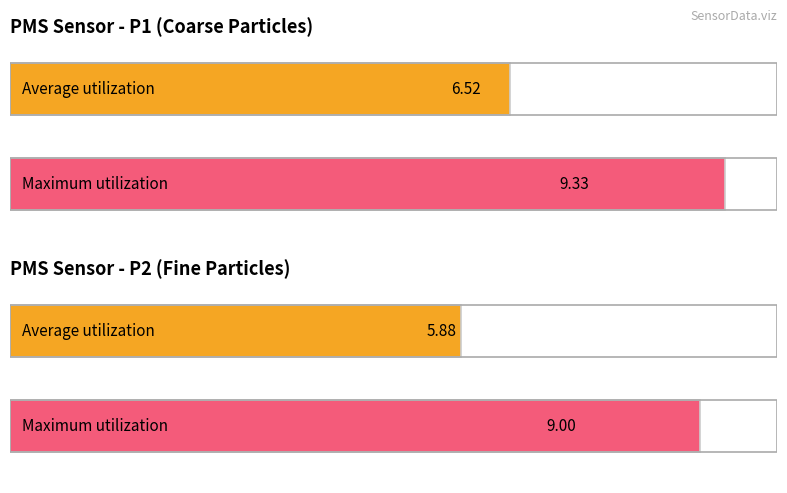

Which series has the largest total across all categories?

Maximum utilization